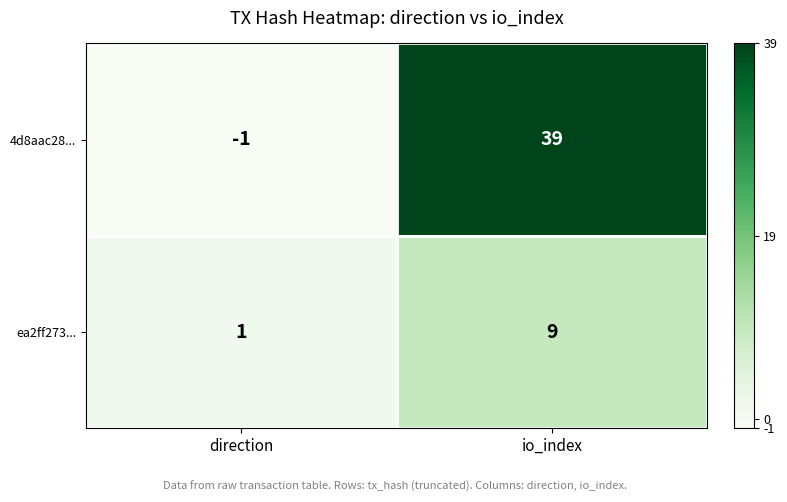

What is the difference between the maximum and minimum values in the ea2ff273... series?

8